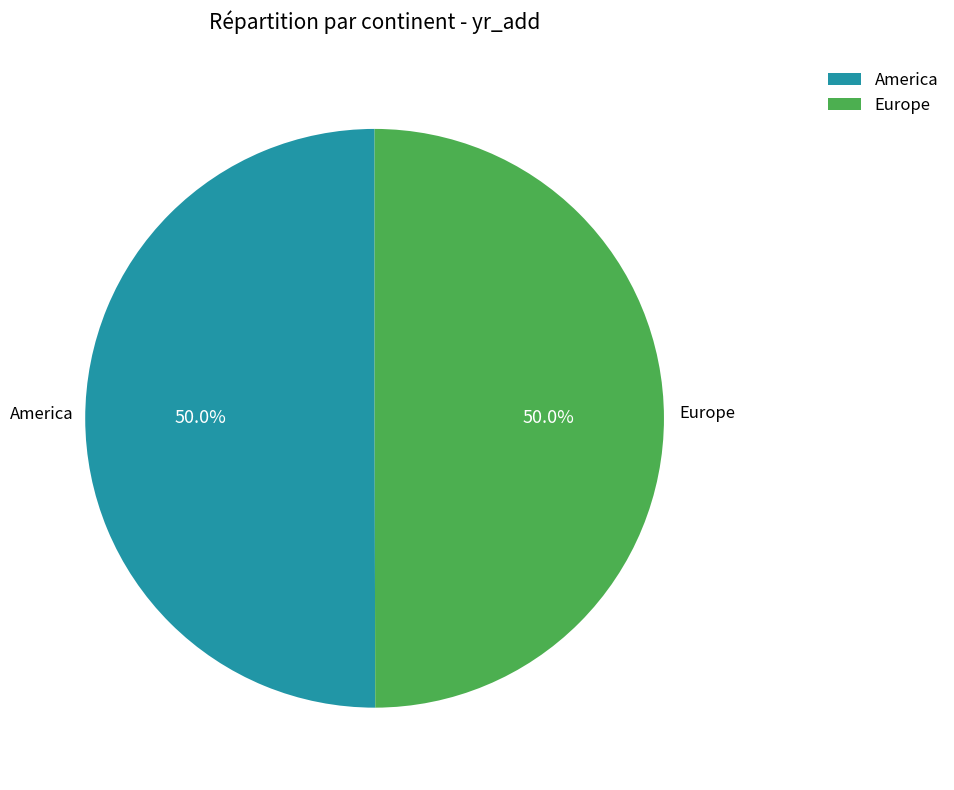

What percentage do America and Europe together represent?

100.0%